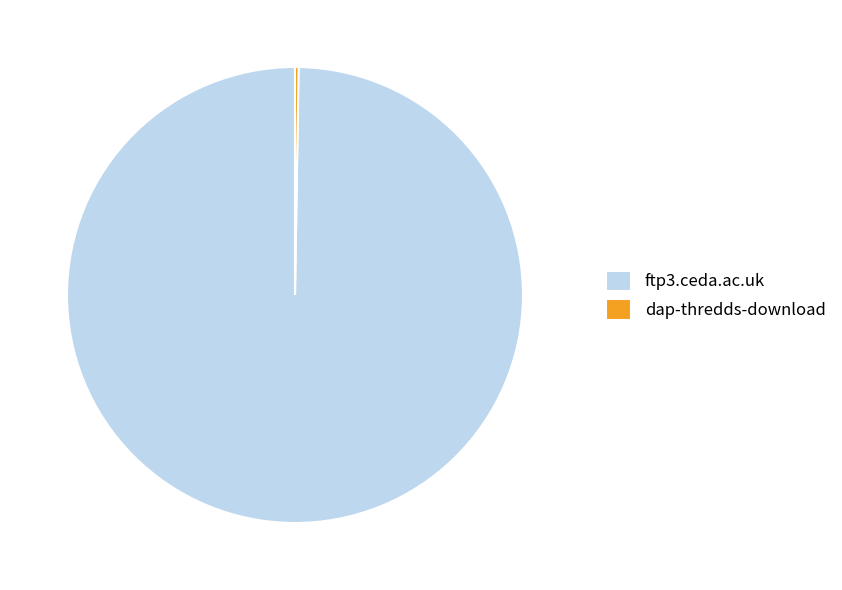

What is the largest slice in the pie chart?

ftp3.ceda.ac.uk